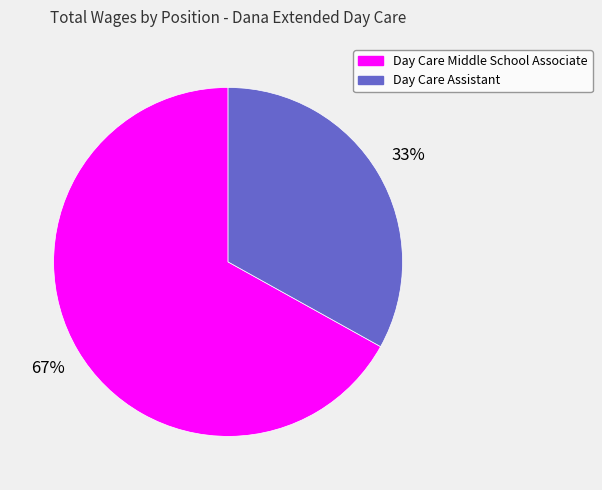

Combined, do Day Care Assistant and Day Care Middle School Associate account for over 50%?

Yes